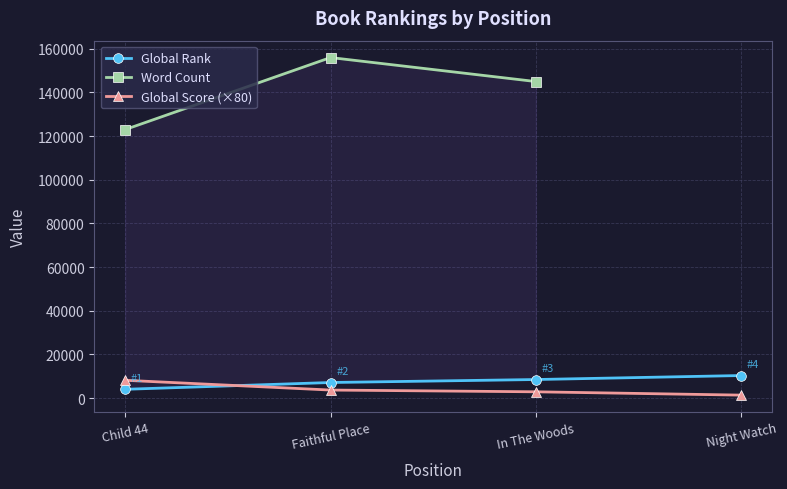

Is it true that Global Rank equals 2276 at 2?

False